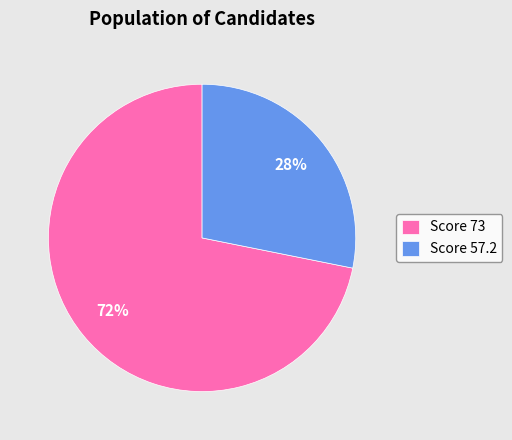

Is there a majority slice in this chart?

Yes